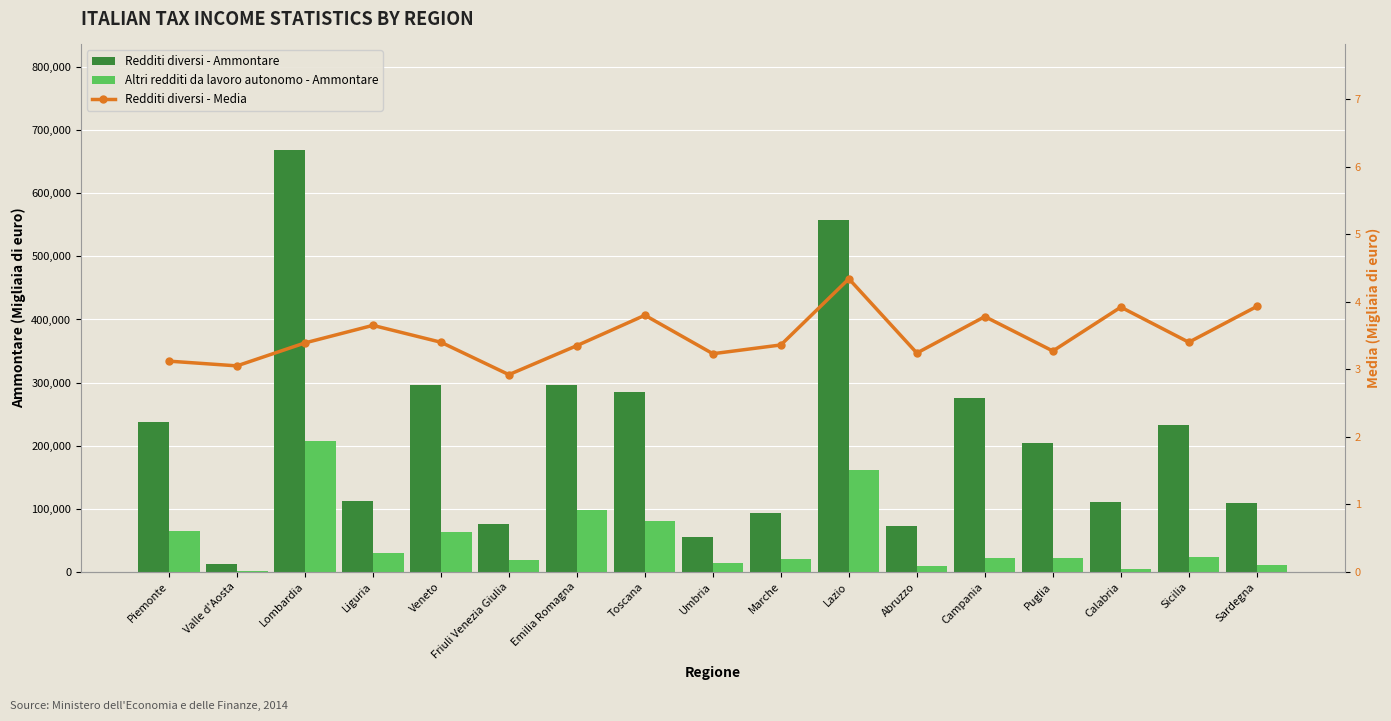

Reading left to right, transcribe all the data shown in this chart.

Redditi diversi - Ammontare: Piemonte=238192.0	Valle d'Aosta=12291.0	Lombardia=668797.0	Liguria=111667.0	Veneto=296220.0	Friuli Venezia Giulia=75080.0	Emilia Romagna=296514.0	Toscana=284249.0	Umbria=55139.0	Marche=93020.0	Lazio=558312.0	Abruzzo=72401.0	Campania=275755.0	Puglia=204304.0	Calabria=110128.0	Sicilia=232756.0	Sardegna=108756.0
Altri redditi da lavoro autonomo - Ammontare: Piemonte=65233.0	Valle d'Aosta=1418.0	Lombardia=207196.0	Liguria=30151.0	Veneto=62891.0	Friuli Venezia Giulia=18847.0	Emilia Romagna=97377.0	Toscana=80255.0	Umbria=14344.0	Marche=20739.0	Lazio=161706.0	Abruzzo=8864.0	Campania=21213.0	Puglia=21029.0	Calabria=4486.0	Sicilia=22880.0	Sardegna=11453.0
Redditi diversi - Media: Piemonte=3.1	Valle d'Aosta=3.0	Lombardia=3.4	Liguria=3.6	Veneto=3.4	Friuli Venezia Giulia=2.9	Emilia Romagna=3.4	Toscana=3.8	Umbria=3.2	Marche=3.4	Lazio=4.3	Abruzzo=3.2	Campania=3.8	Puglia=3.3	Calabria=3.9	Sicilia=3.4	Sardegna=3.9